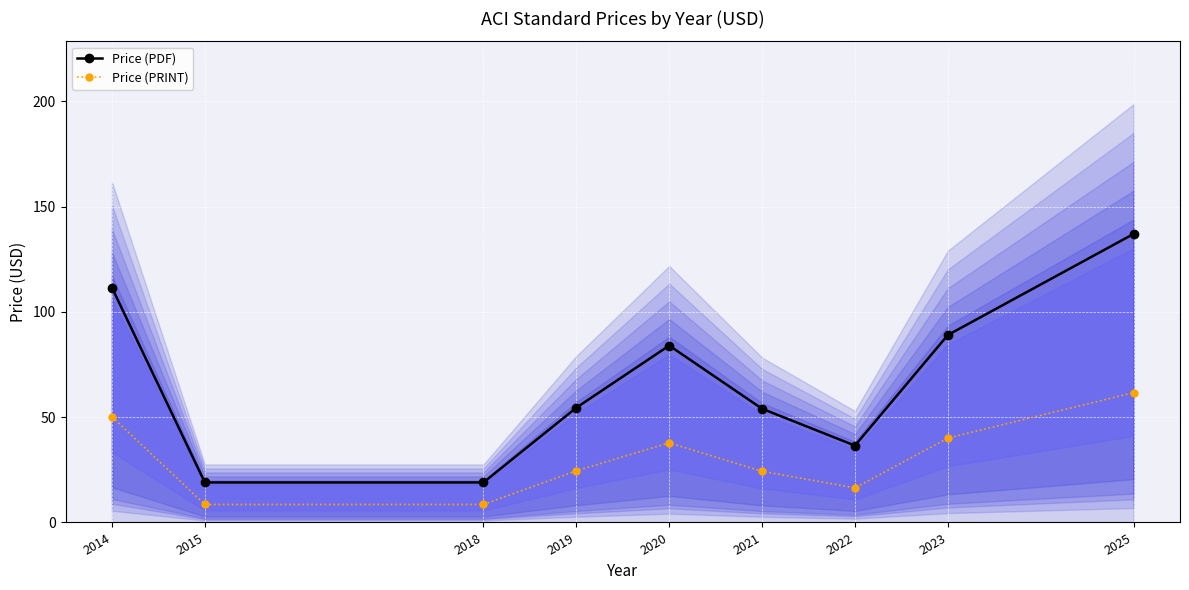

True or false: Price (PRINT) and Price (PDF) cross at least once.

False